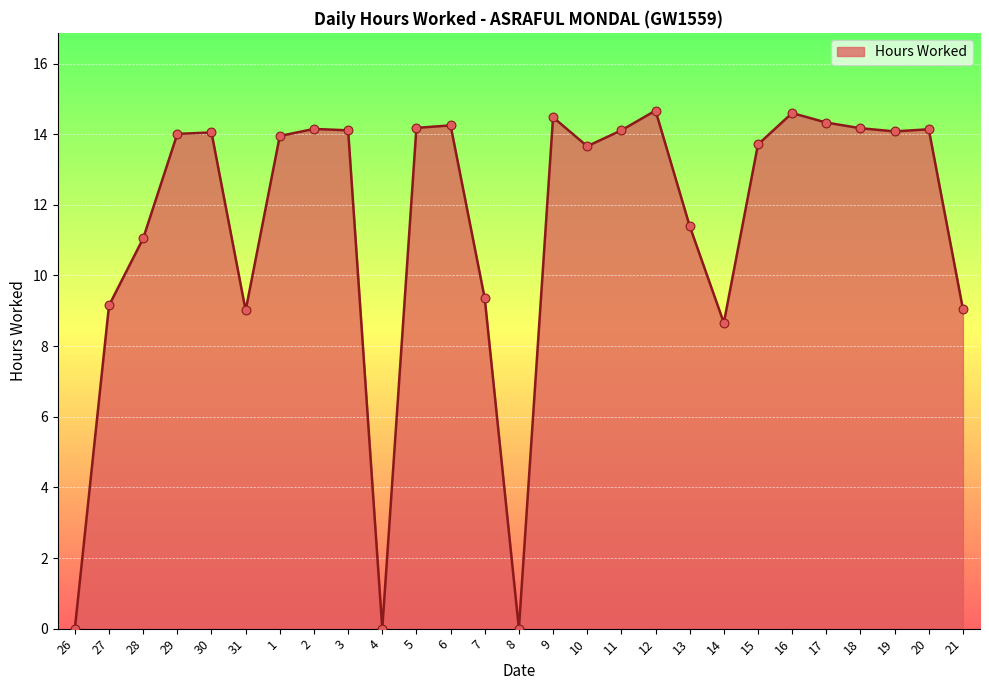

What is the change in value from 4 to 13?

+11.4